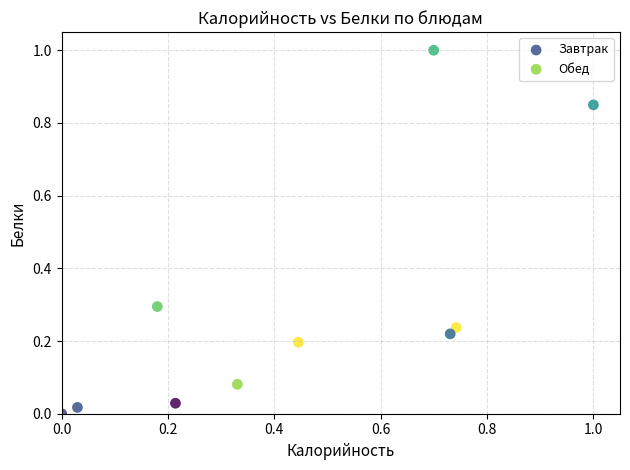

Which series has the widest spread of Y values?

Обед